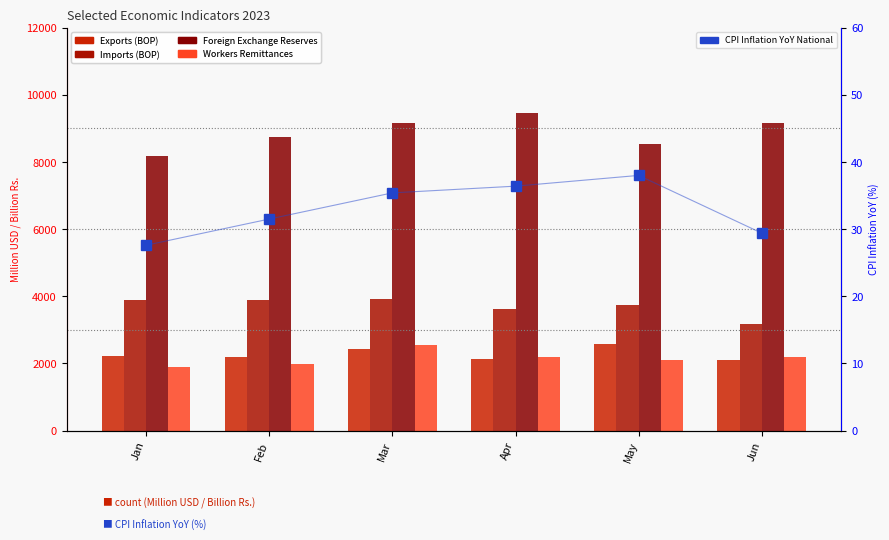

What is the difference between the Workers Remittances values at Jun and Mar?

349.6